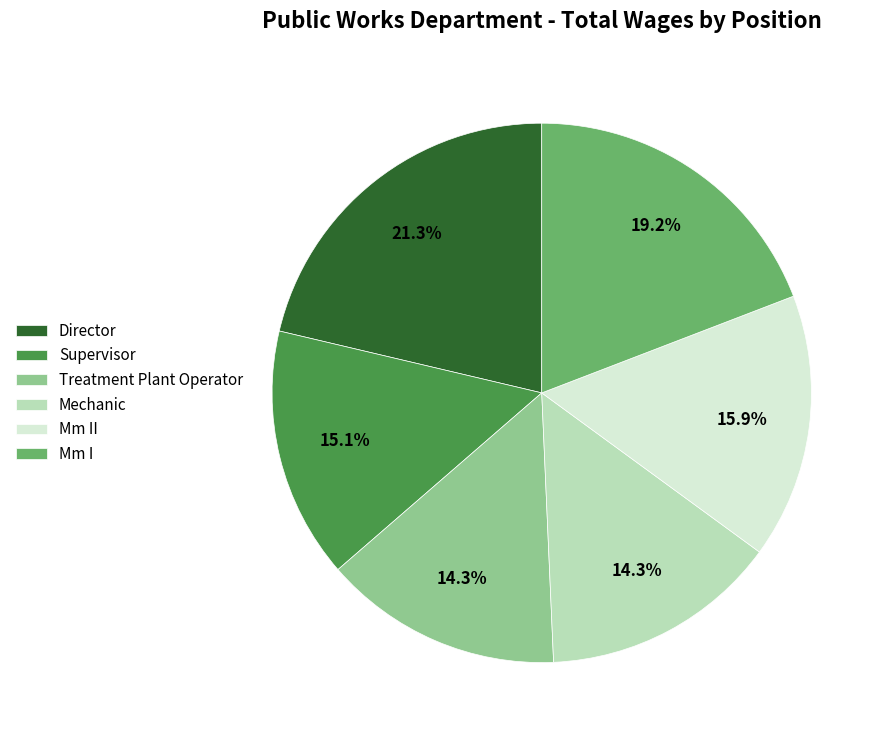

Between Treatment Plant Operator and Mm I, which is larger?

Mm I